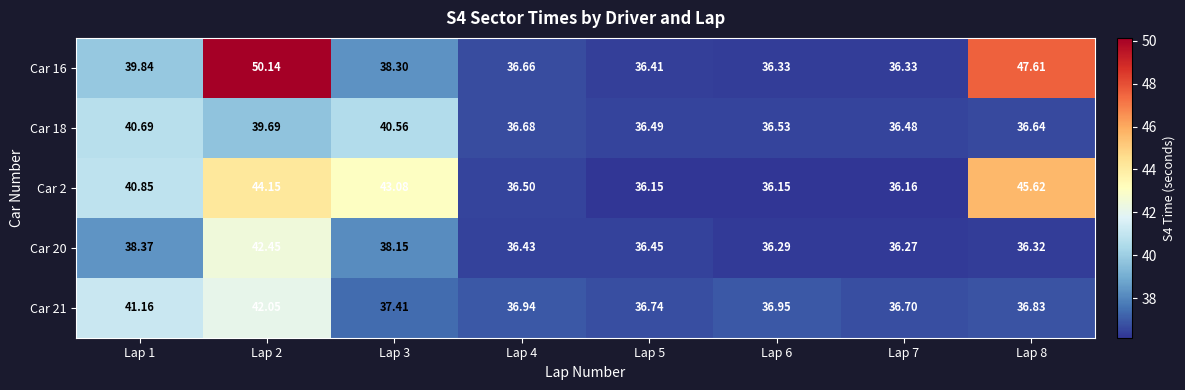

Rank the series at Lap 5 from highest to lowest value.

Car 21, Car 18, Car 20, Car 16, Car 2